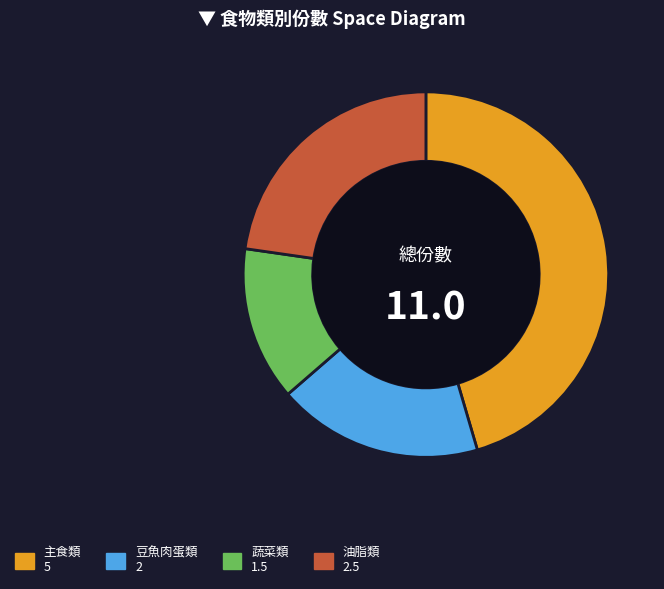

Does any single category account for the majority?

No